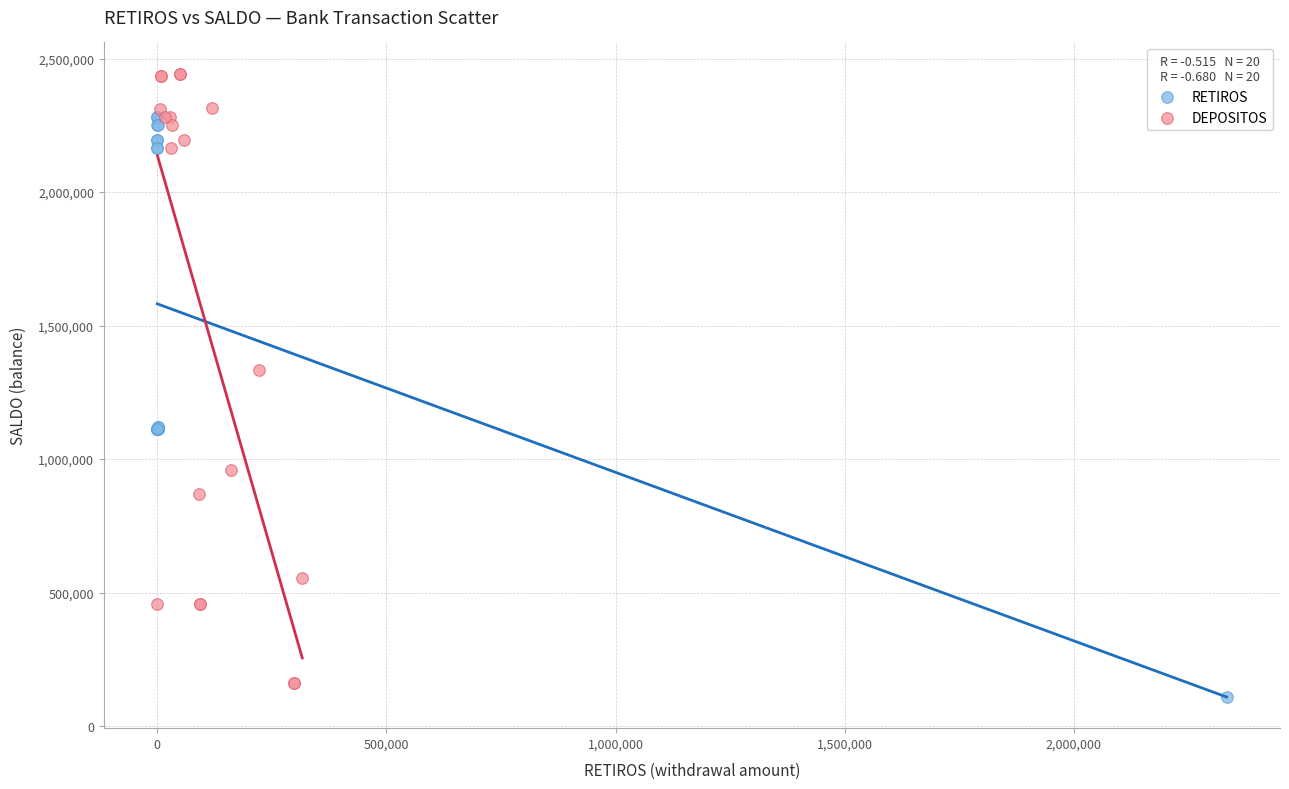

Which series has the widest spread of Y values?

DEPOSITOS